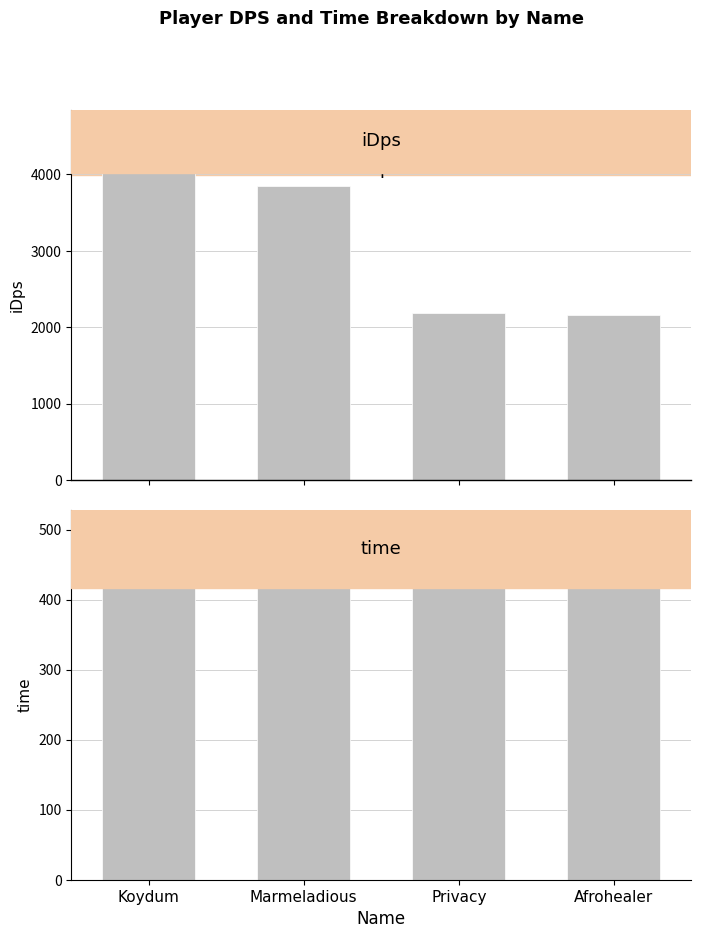

The value of time at Marmeladious is 91.0. True or false?

False